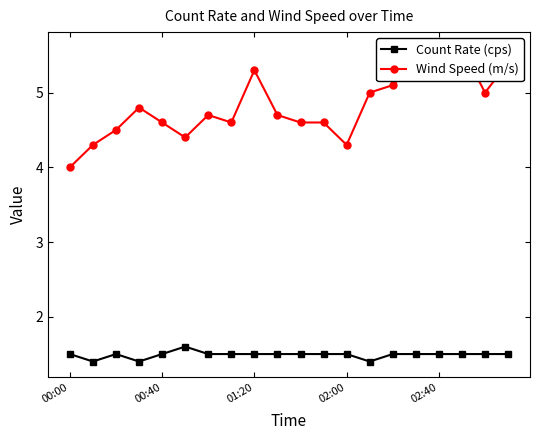

What is the maximum value for Count Rate (cps)?

1.6